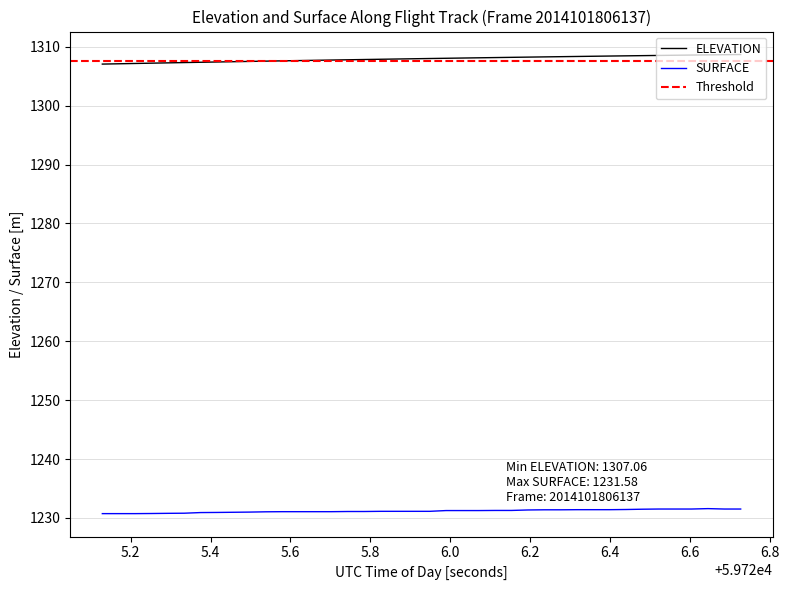

True or false: ELEVATION and SURFACE cross at least once.

False